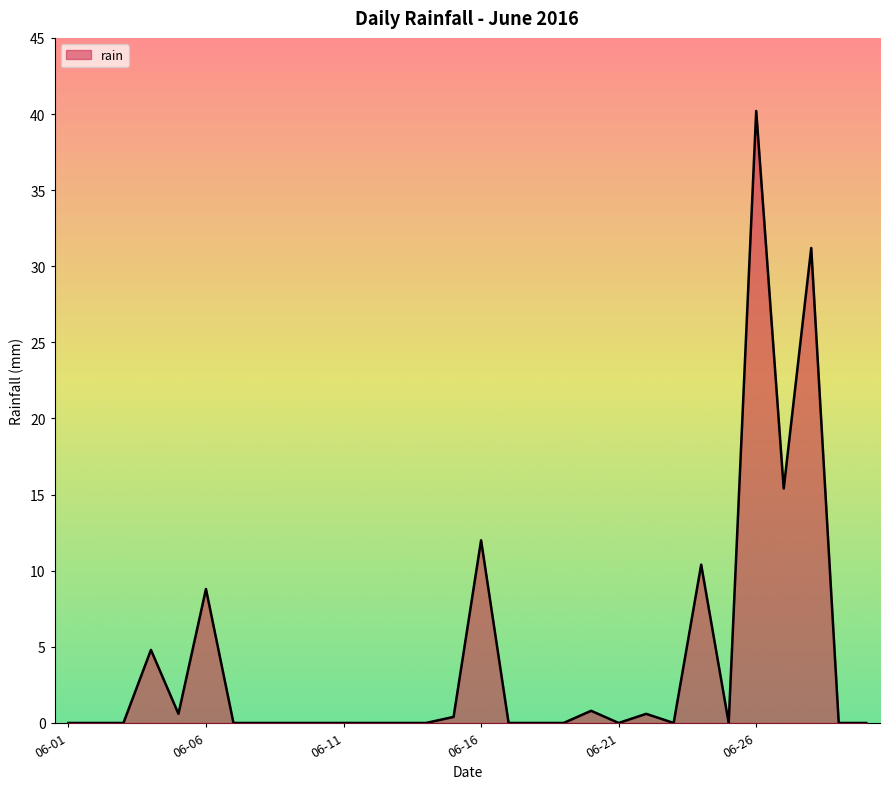

What is the difference between the maximum and minimum values?

40.2